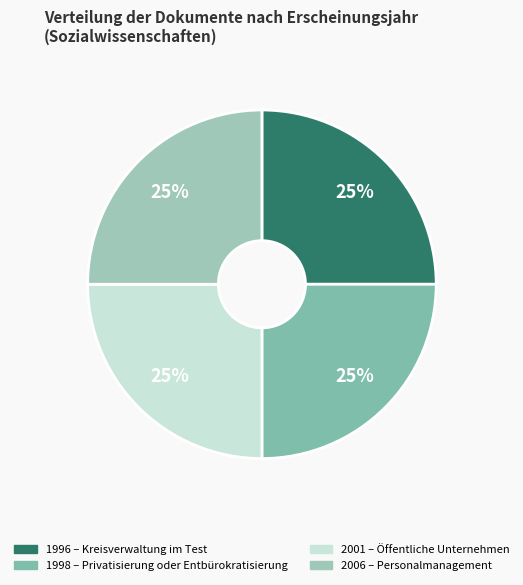

How many segments does this pie chart have?

4